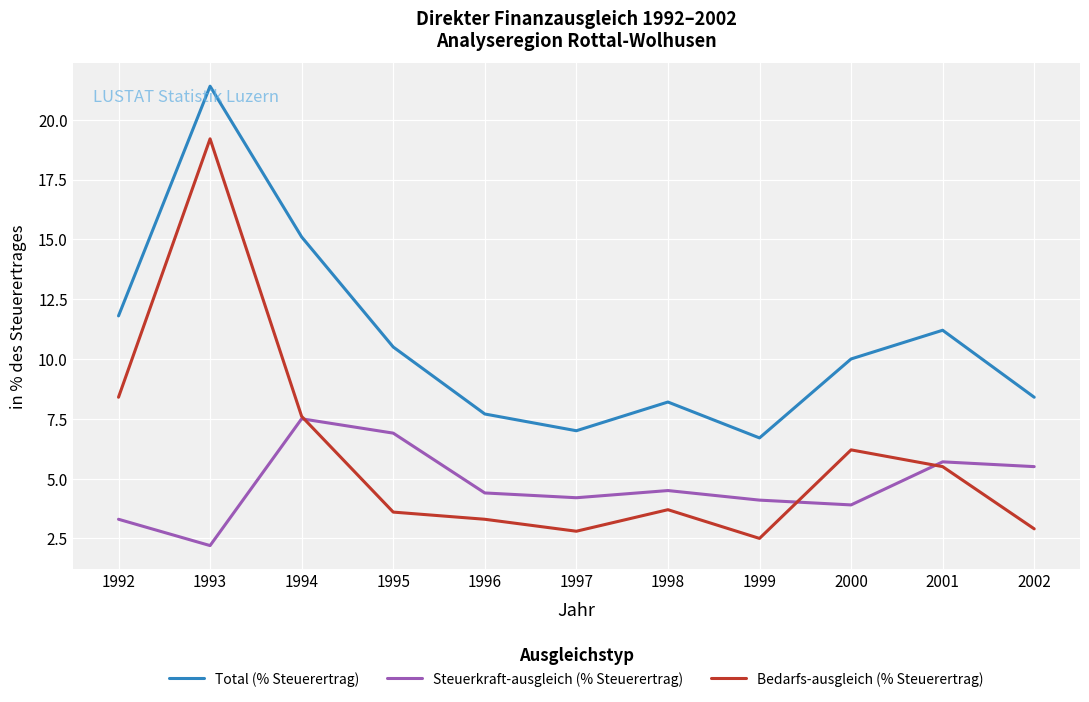

Is it true that Bedarfs-ausgleich (% Steuerertrag) equals 3.6 at 1995?

True